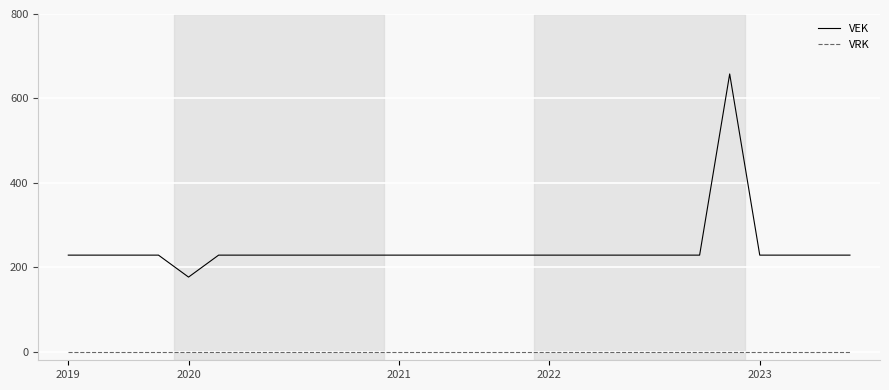

Which series has the largest total across all categories?

VEK